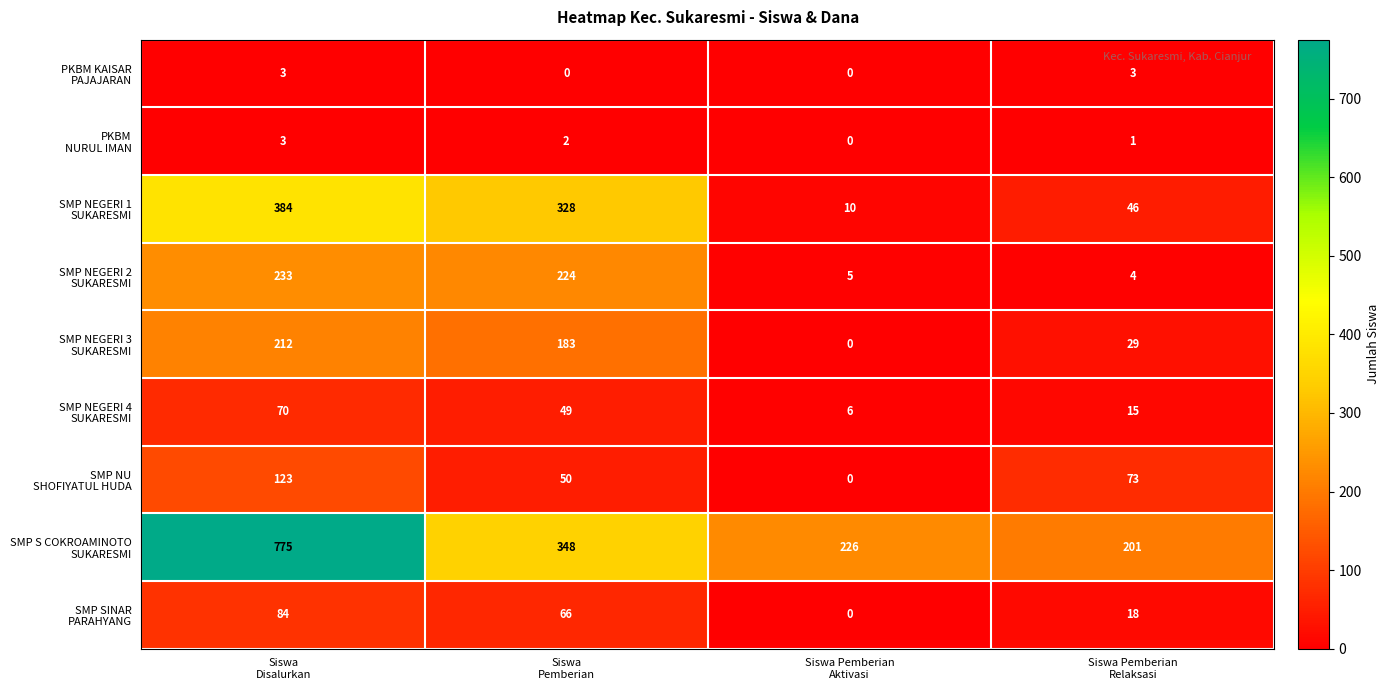

What is the maximum value shown in the chart?

775